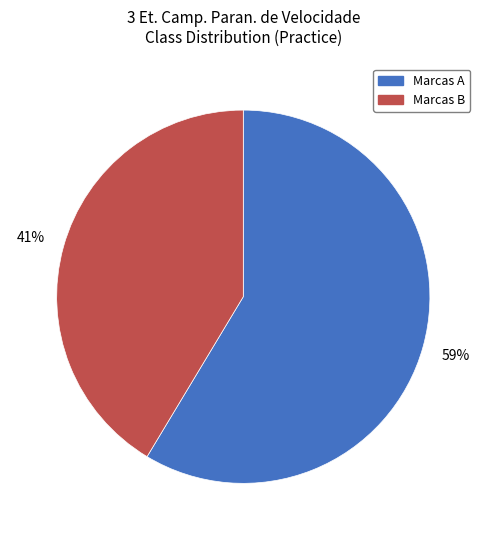

The Marcas B slice represents 41% of the pie. True or false?

True